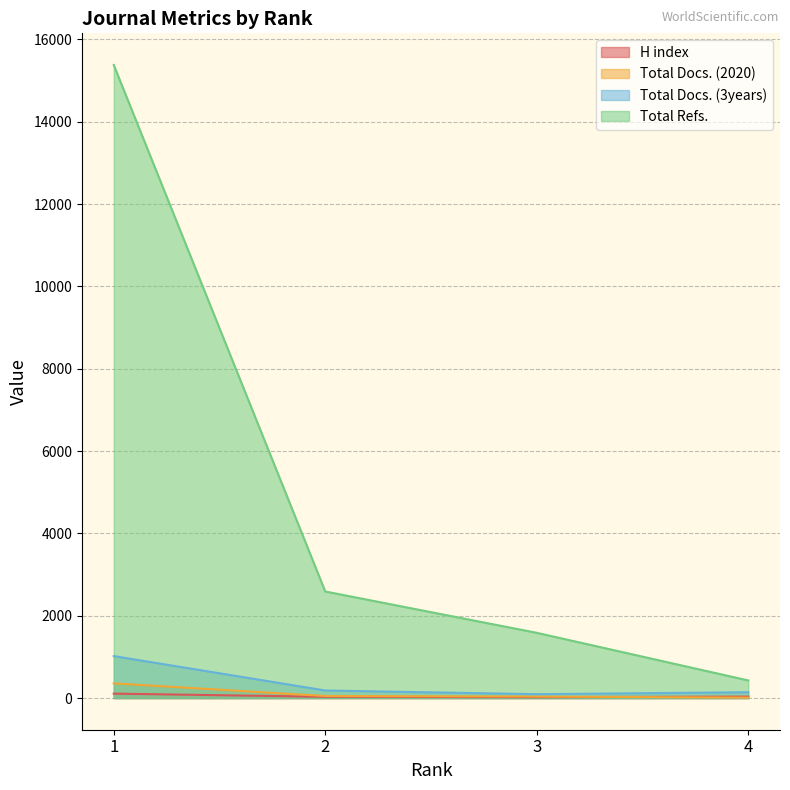

What is the minimum value shown in the chart?

11